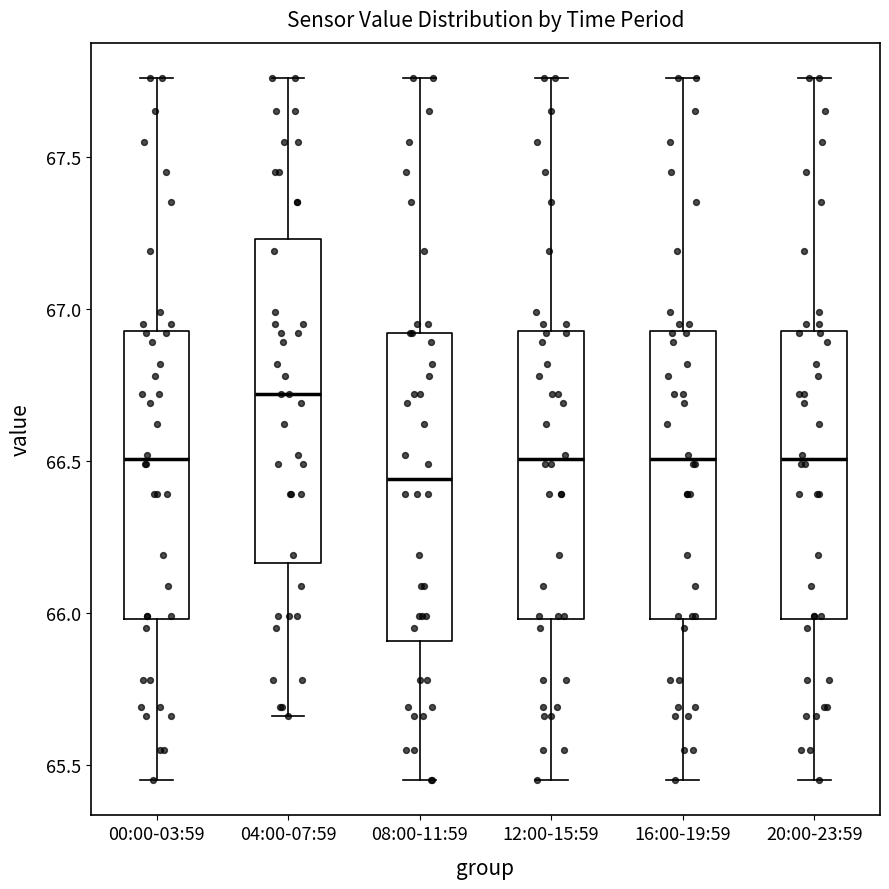

Reading left to right, read every box against the y-axis: the position of its median line, the range the box covers, and the ends of its whiskers. The values are not printed on the chart, so give them approximately, as read against the axis.

00:00-03:59: median 66.50, box 66.00 to 66.95, whiskers 65.45 to 67.75
04:00-07:59: median 66.70, box 66.15 to 67.25, whiskers 65.65 to 67.75
08:00-11:59: median 66.45, box 65.90 to 66.90, whiskers 65.45 to 67.75
12:00-15:59: median 66.50, box 66.00 to 66.95, whiskers 65.45 to 67.75
16:00-19:59: median 66.50, box 66.00 to 66.95, whiskers 65.45 to 67.75
20:00-23:59: median 66.50, box 66.00 to 66.95, whiskers 65.45 to 67.75